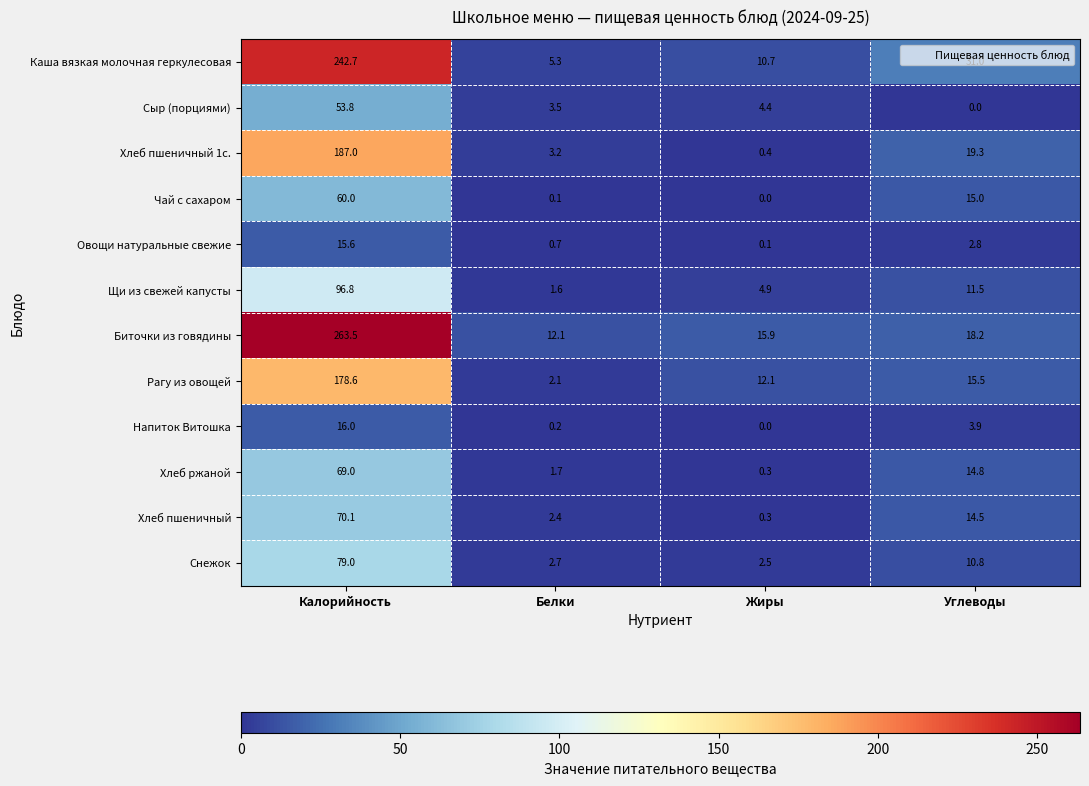

The value of Чай с сахаром at Углеводы is 15.0. True or false?

True